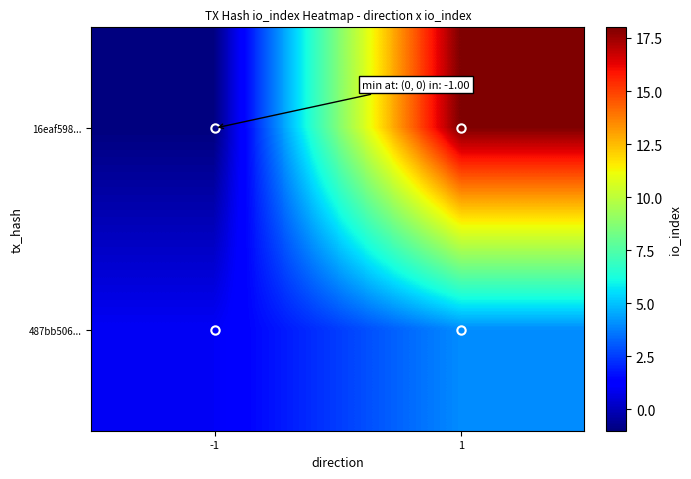

Which category has the lowest value across all series?

-1